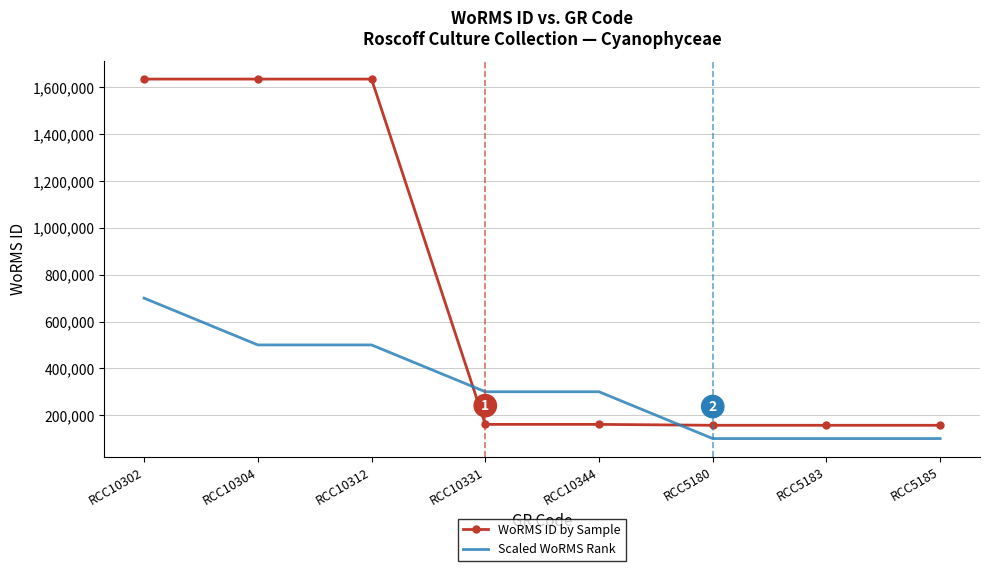

True or false: WoRMS ID by Sample and Scaled WoRMS Rank cross at least once.

True